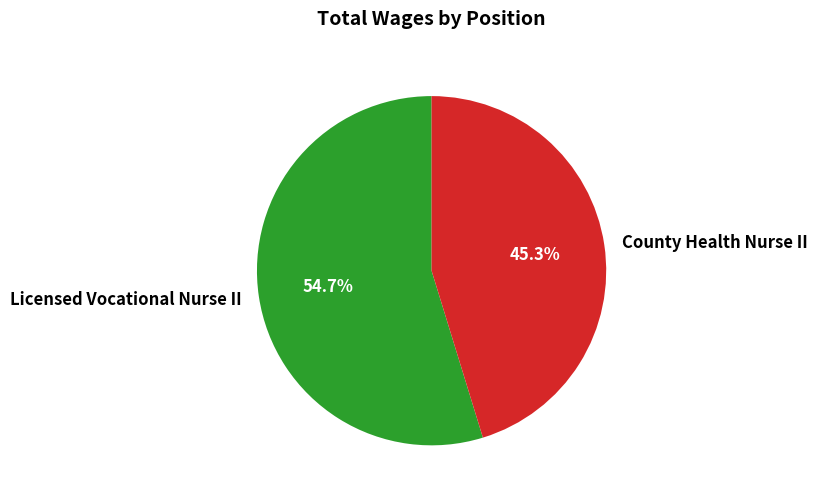

How many slices are in this pie chart?

2